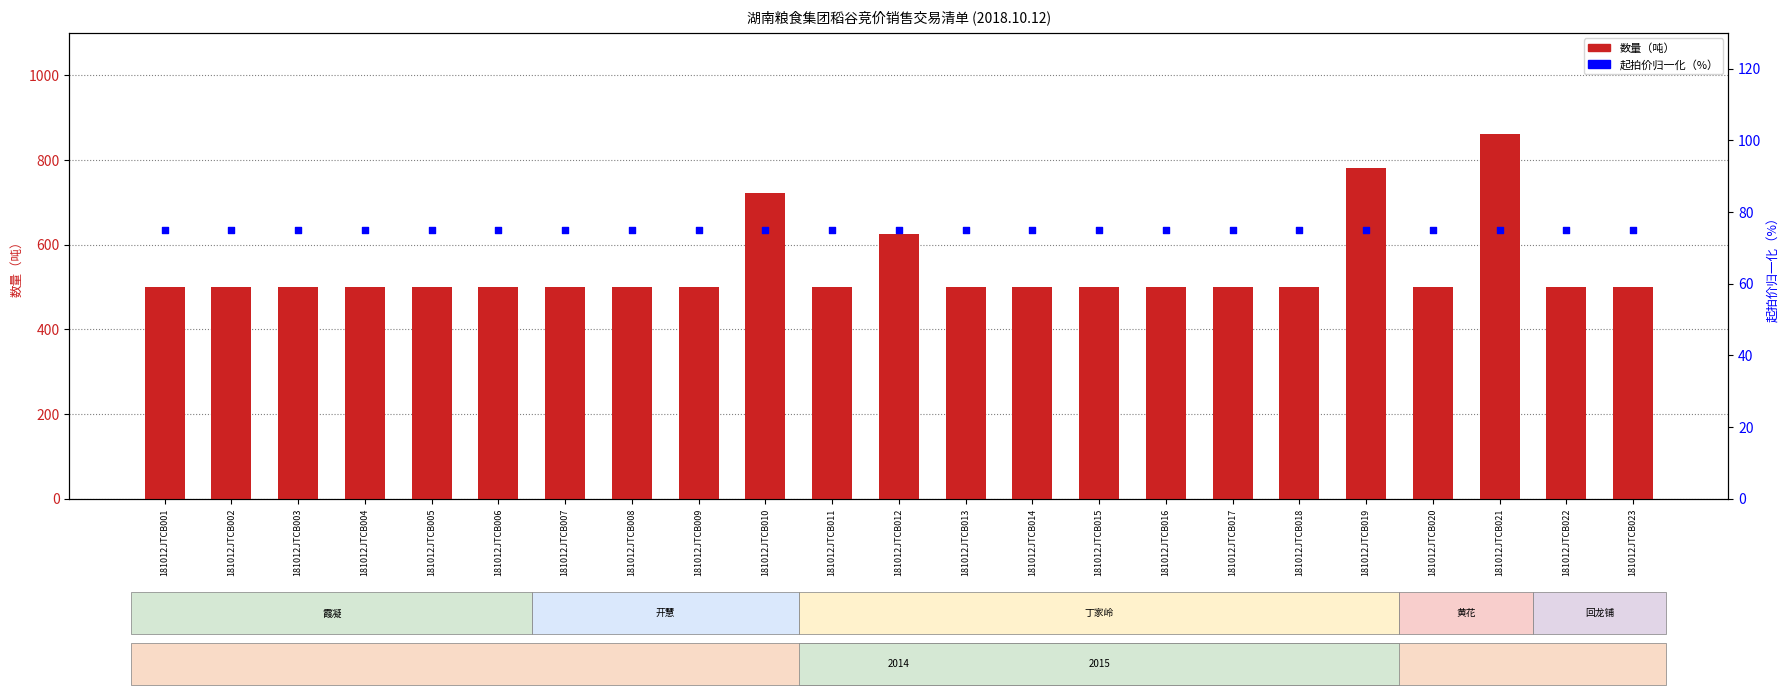

At which category is the sum across all series the highest?

181012JTCB021